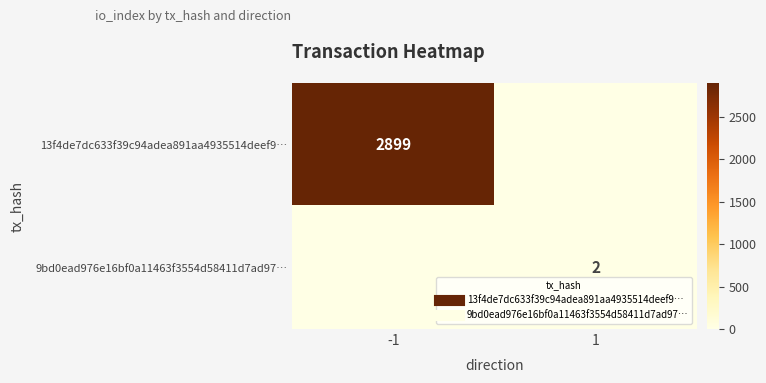

What is the spread (max minus min) of values at 1?

2